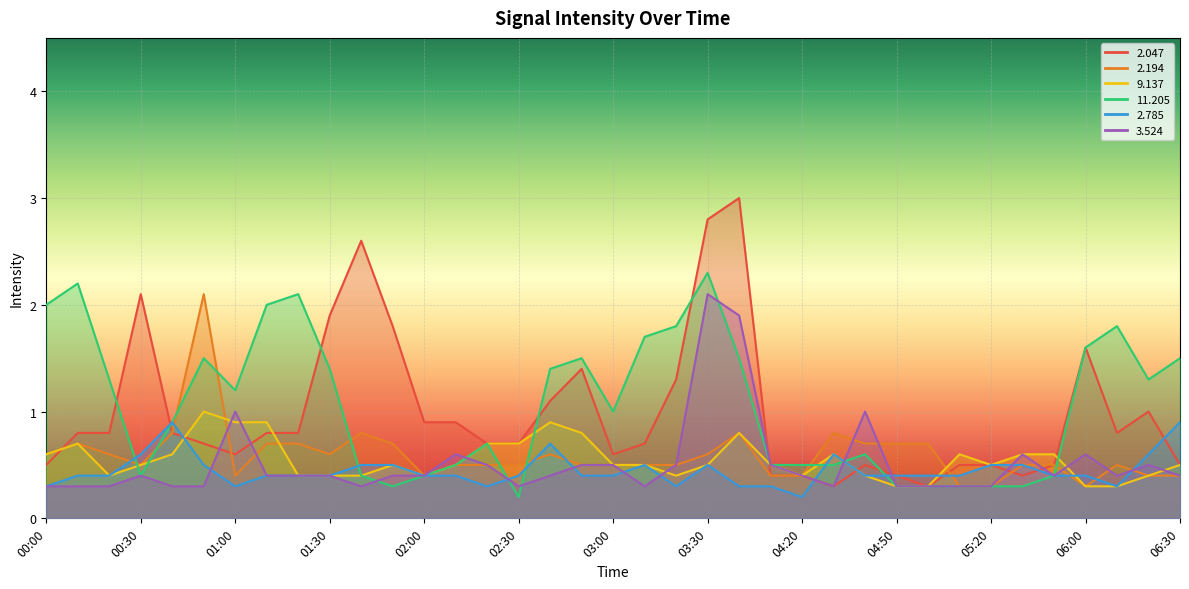

What is the label of the 35th point from the right?

00:20